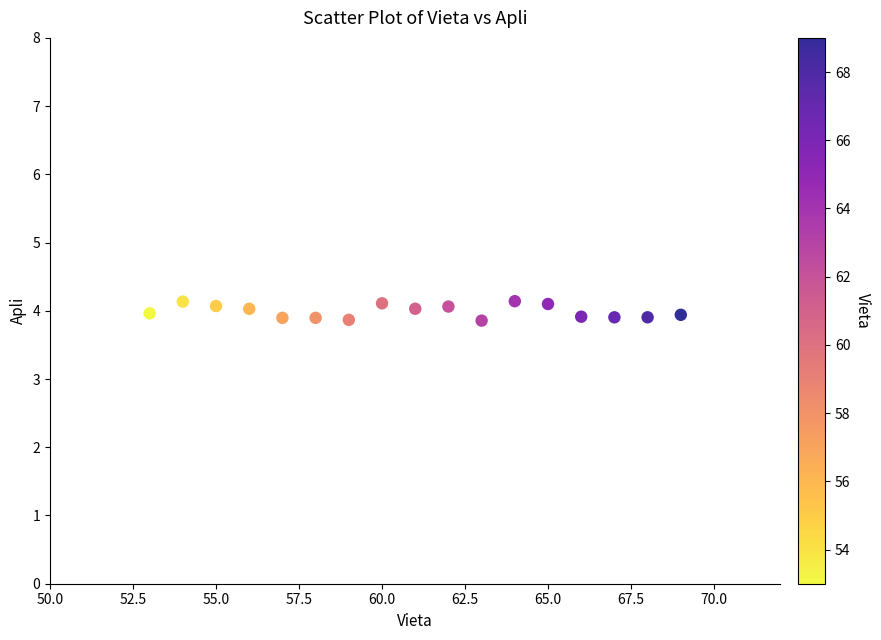

What is the range of Y values (max minus min)?

0.3